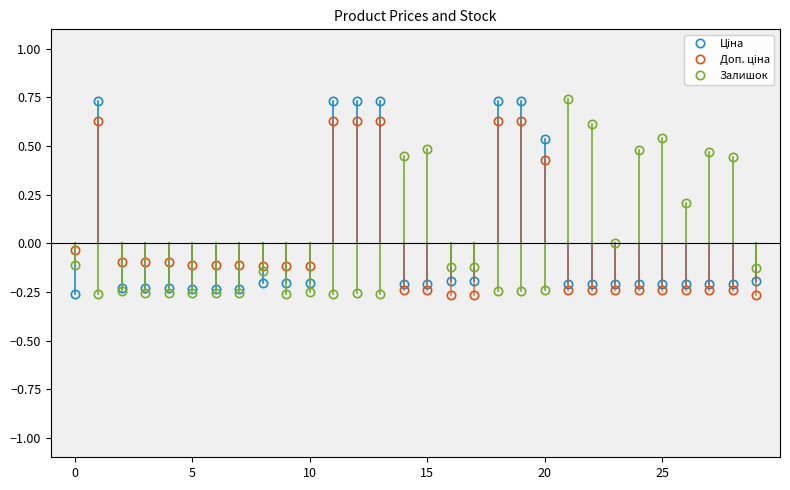

True or false: Ціна and Доп. ціна intersect in this chart.

True